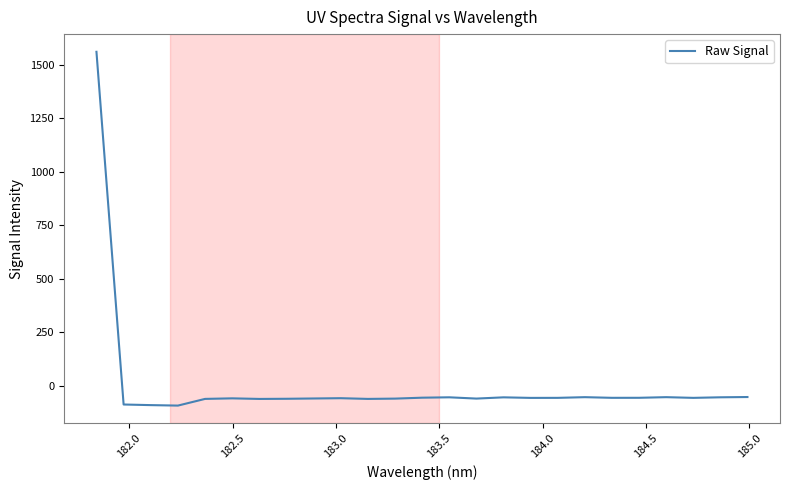

How many values are above zero?

1